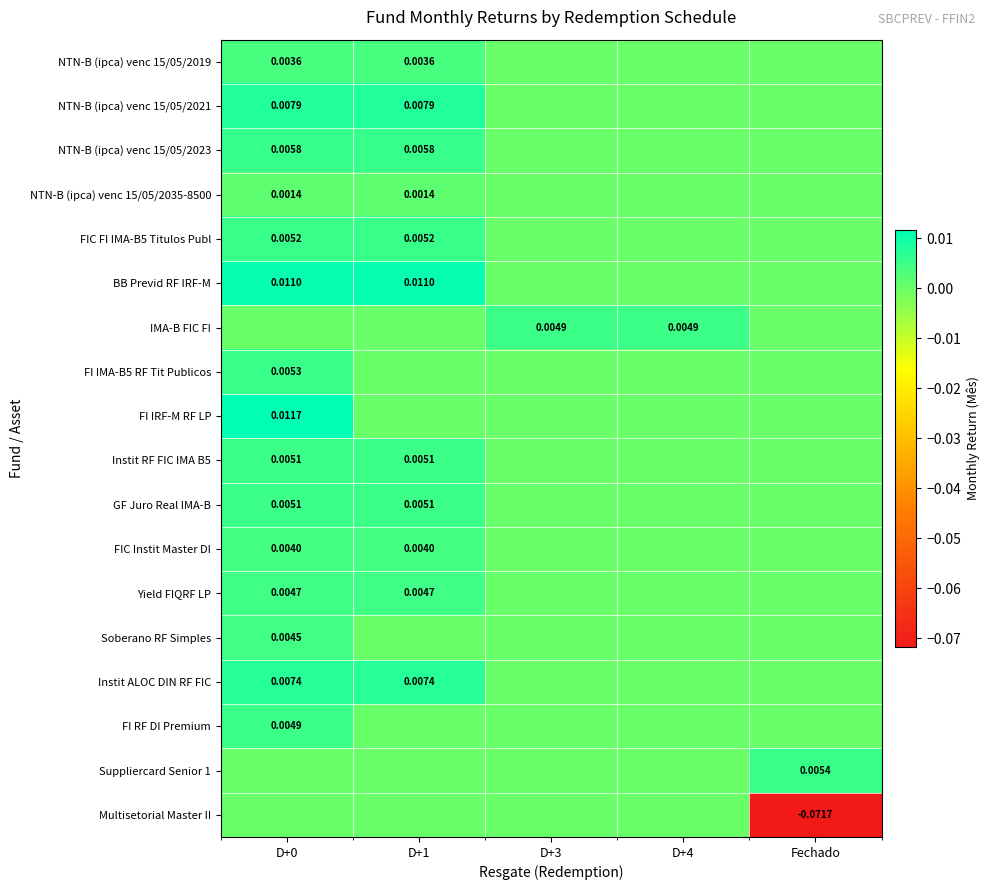

How many positive values does the Soberano RF Simples series have?

1